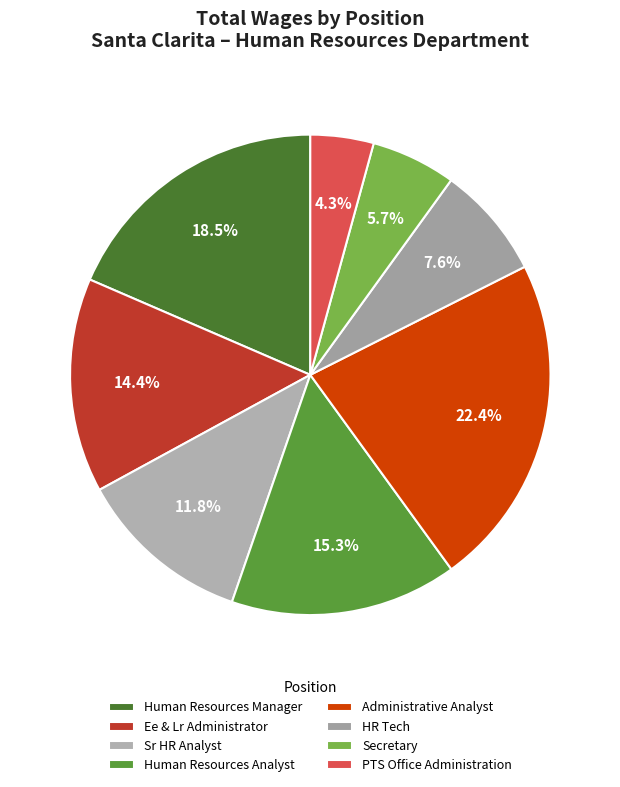

What is the change in value from Sr HR Analyst to PTS Office Administration?

-70240